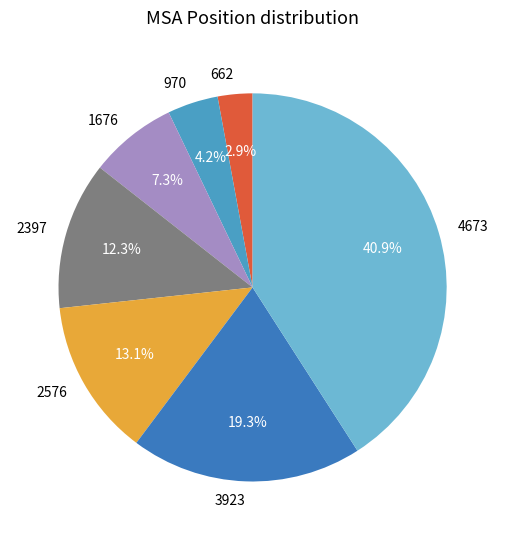

To the nearest percent, what is the combined percentage of 2576 and 970?

17%